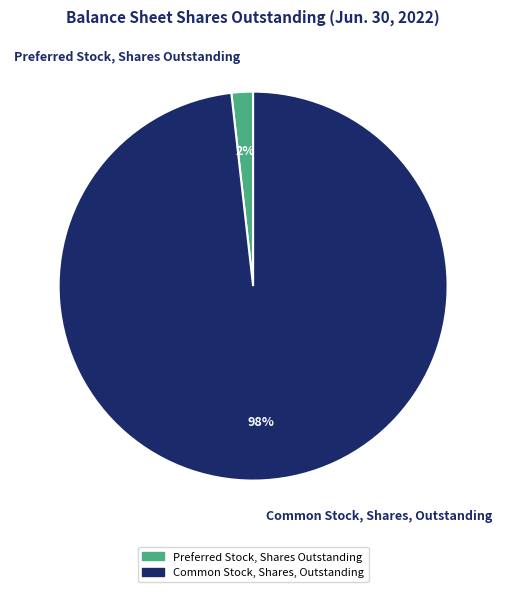

Does any single category account for the majority?

Yes